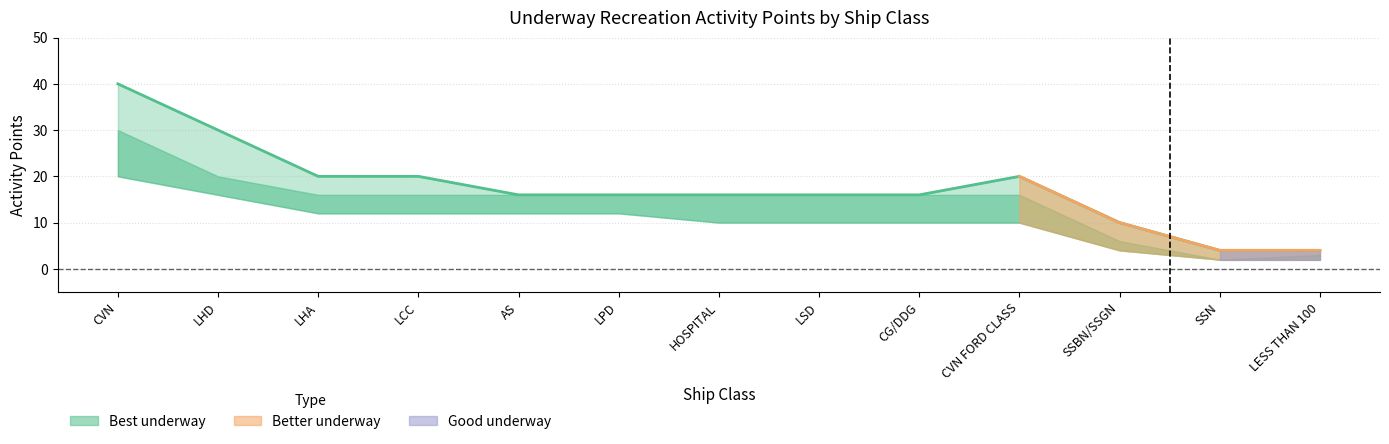

What is the difference between the Better underway values at SSBN/SSGN and LSD?

10